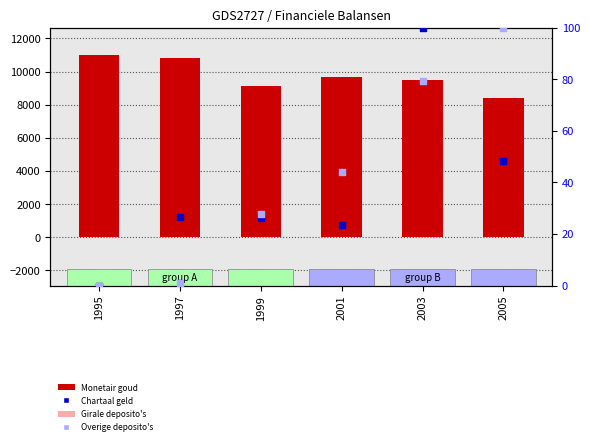

What are all the series names shown in the legend?

Monetair goud, Girale deposito's, Chartaal geld, Overige deposito's